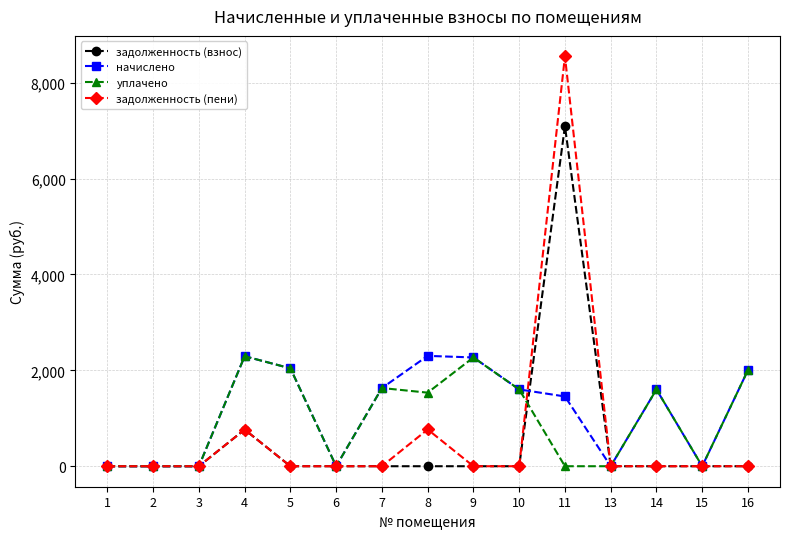

Count the number of categories in the chart.

15